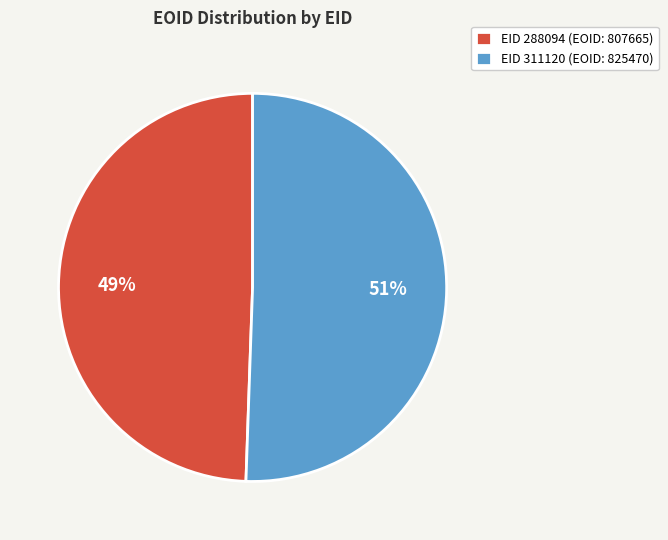

To the nearest percent, what is the combined percentage of EID 288094 (EOID: 807665) and EID 311120 (EOID: 825470)?

100%